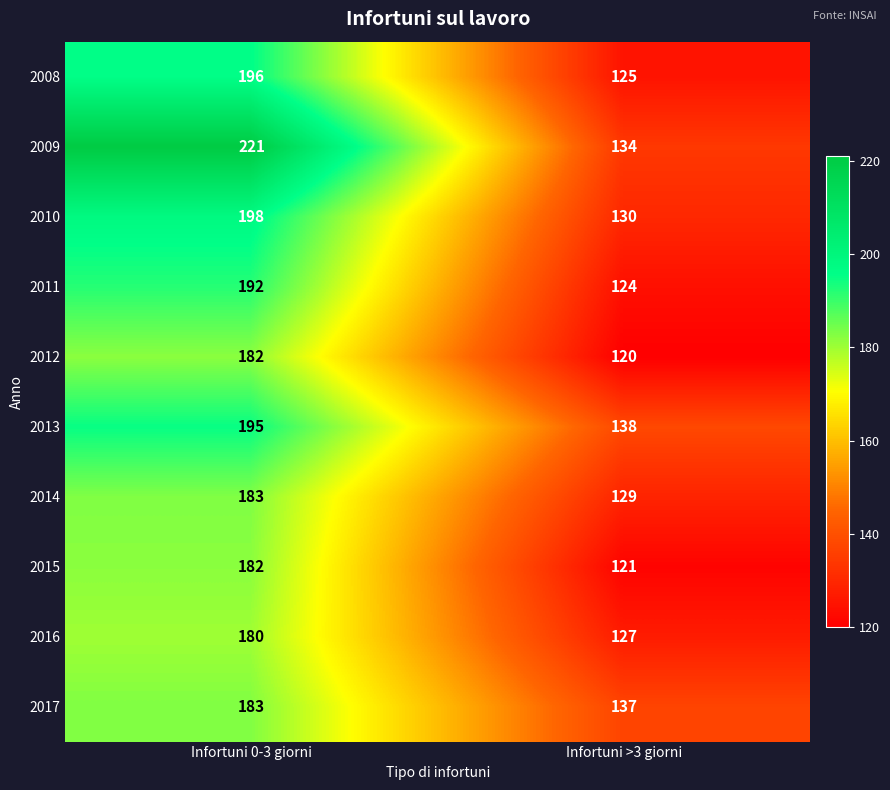

At which label does 2015 reach its minimum?

Infortuni >3 giorni